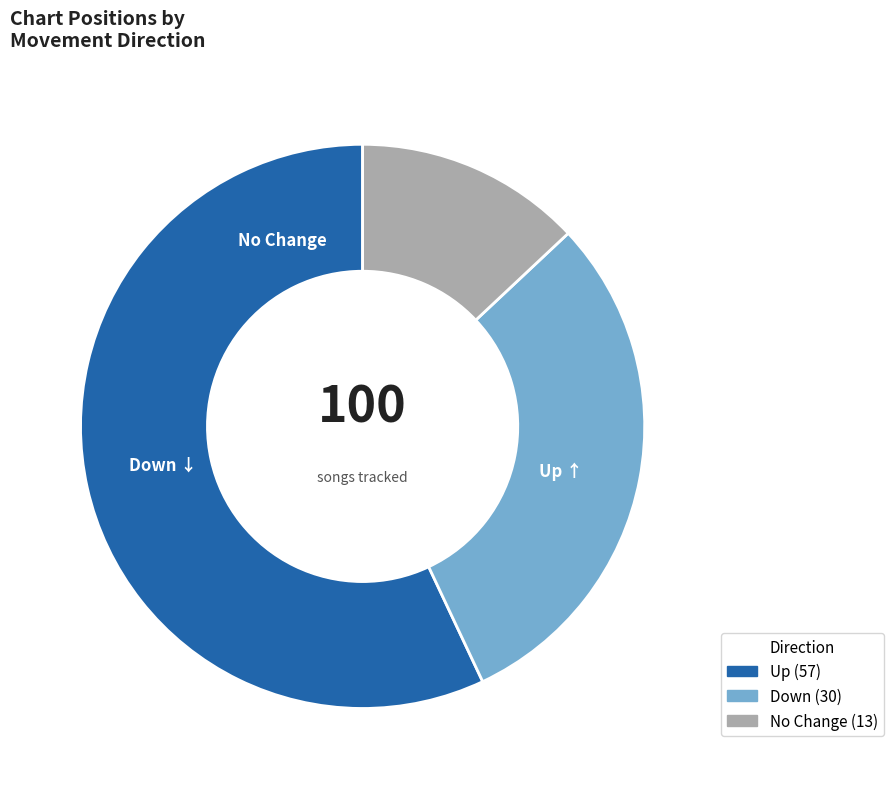

Count the number of slices in the pie.

3